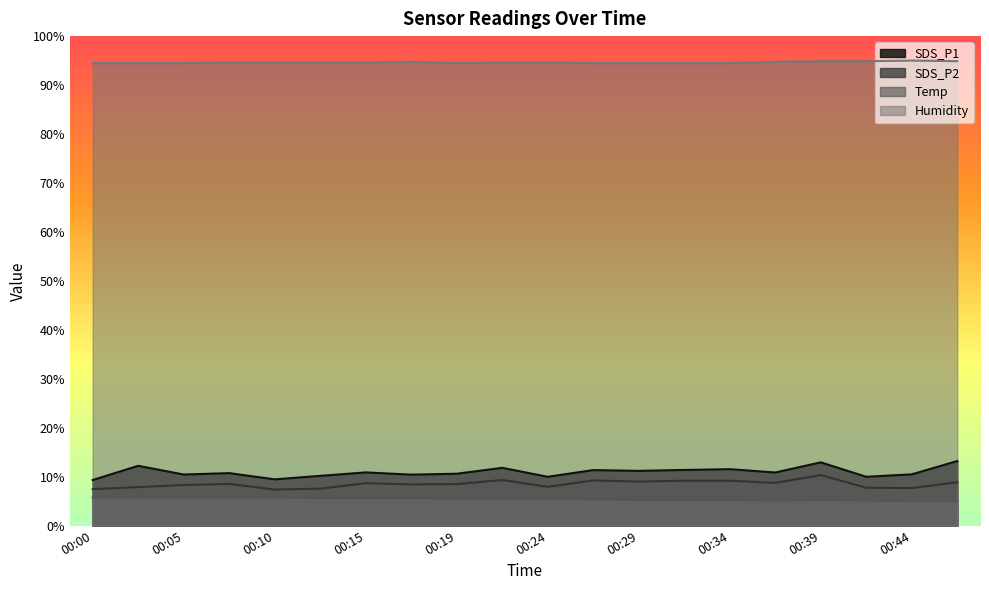

Reading left to right, extract all data points from this chart.

SDS_P1: 9.3	12.2	10.4	10.7	9.5	10.2	10.9	10.4	10.6	11.8	10.0	11.3	11.2	11.4	11.5	10.9	12.9	10.0	10.5	13.2
SDS_P2: 7.5	7.9	8.3	8.5	7.4	7.6	8.7	8.4	8.5	9.3	7.9	9.2	9.0	9.2	9.2	8.7	10.3	7.7	7.7	8.9
Temp: 5.7	5.7	5.7	5.7	5.7	5.6	5.6	5.6	5.5	5.5	5.5	5.4	5.2	5.2	5.2	5.1	5.2	5.1	5.0	5.0
Humidity: 94.5	94.5	94.5	94.6	94.6	94.6	94.6	94.8	94.5	94.6	94.6	94.5	94.5	94.5	94.5	94.8	94.9	94.9	95.0	94.9